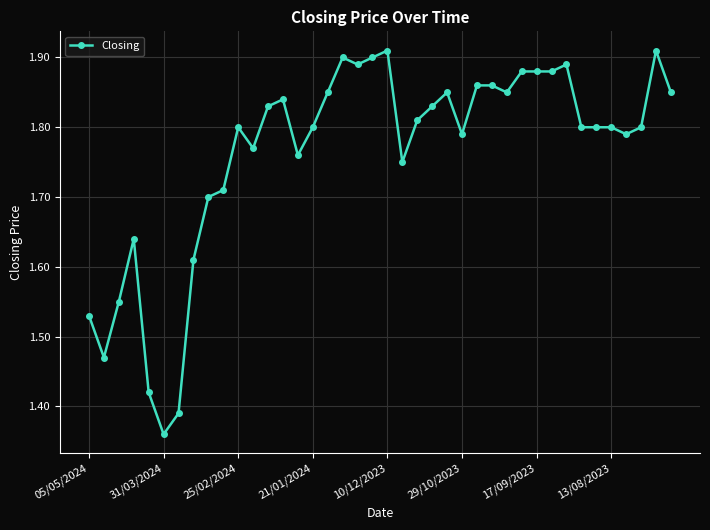

What is the sum of all values?

70.5